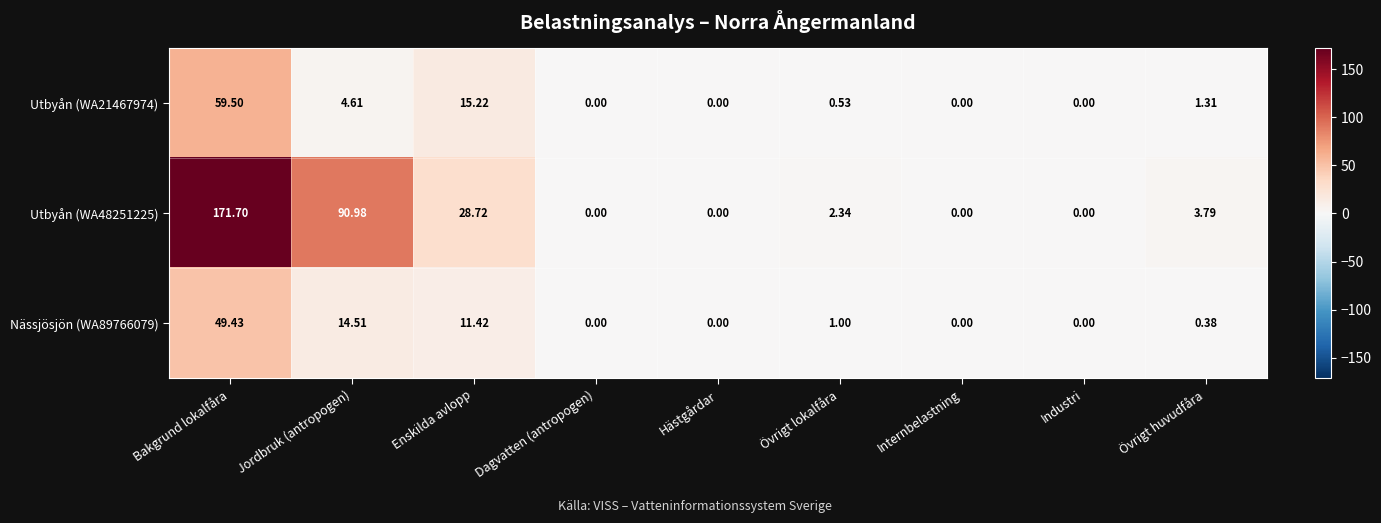

Where is Utbyån (WA21467974) nearest to the value 29?

Enskilda avlopp